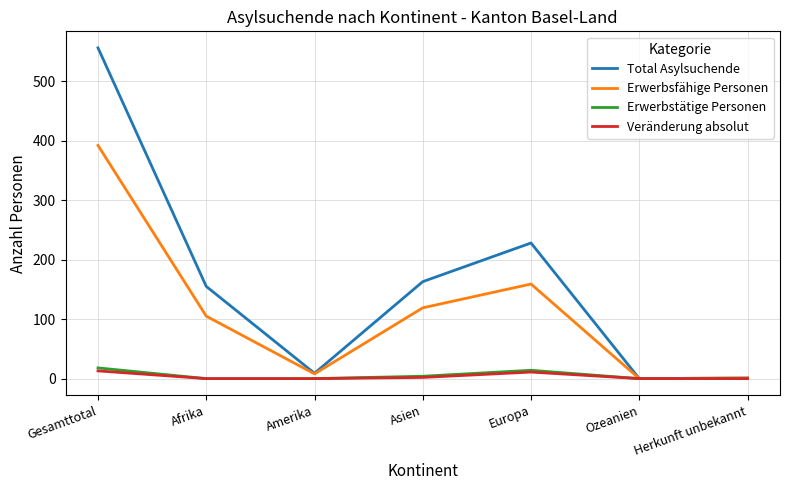

Which series has the largest range (max minus min)?

Total Asylsuchende